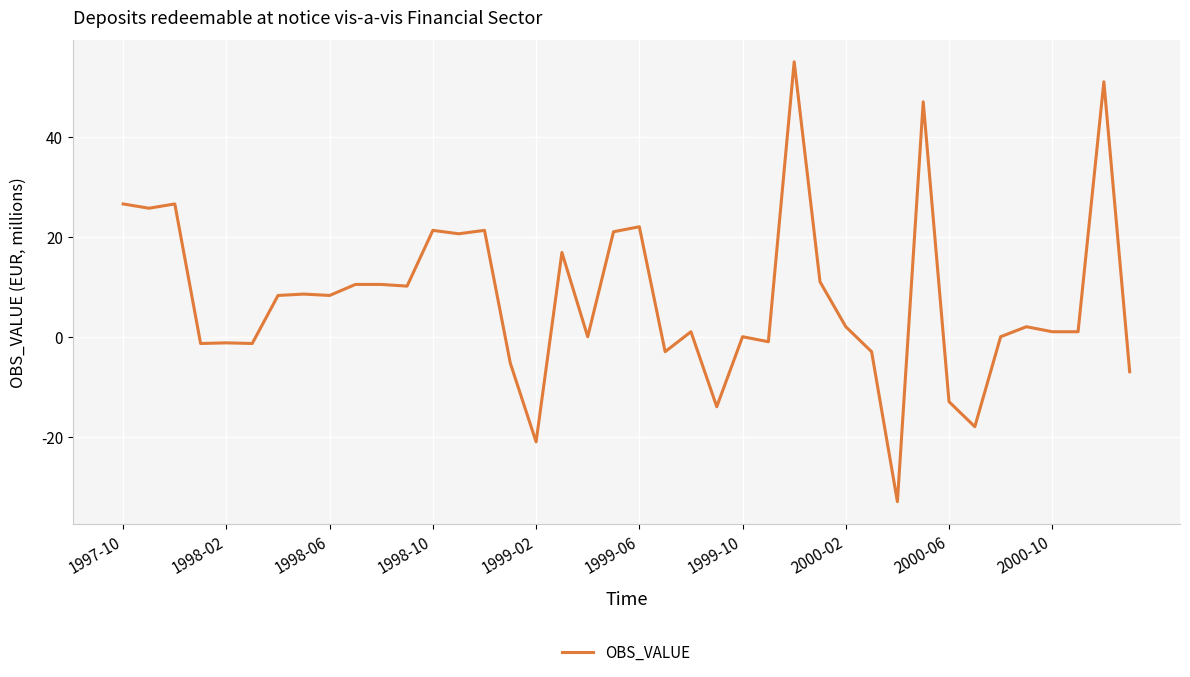

What is the maximum value shown in the chart?

55.0